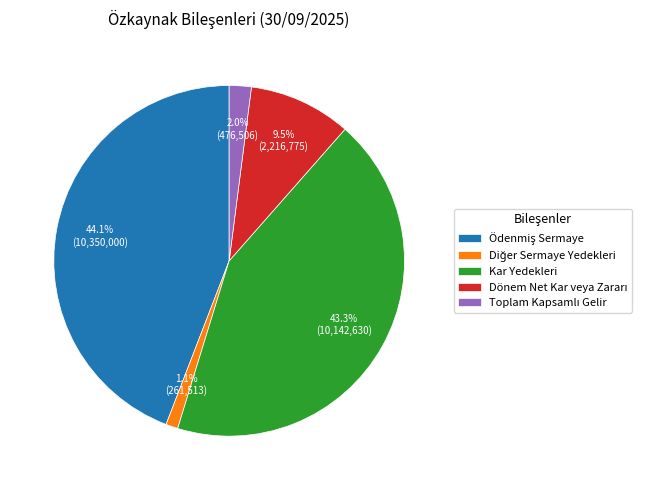

Does any single category account for the majority?

No